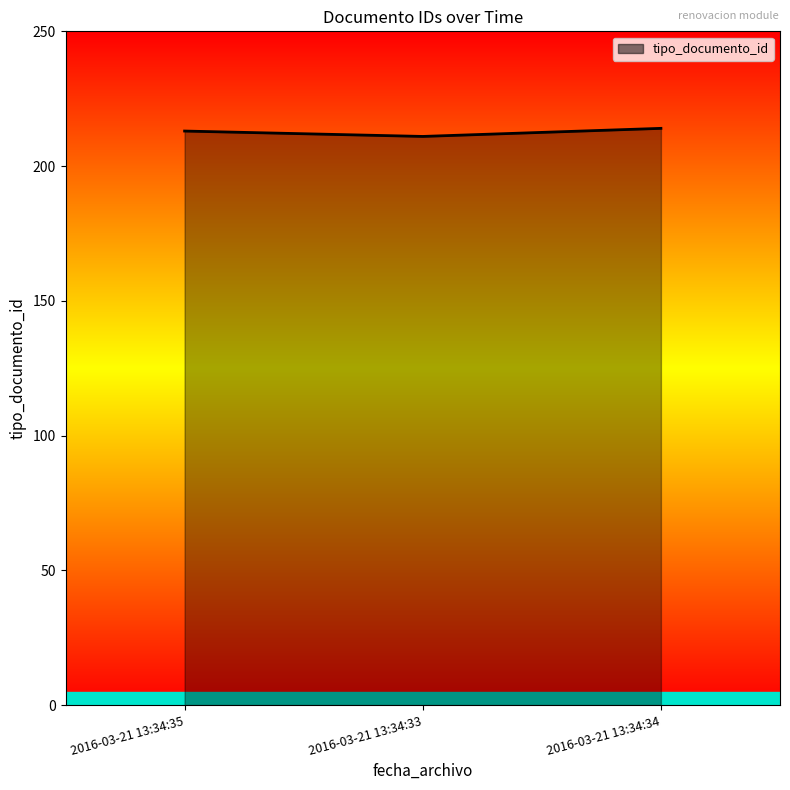

The value at 2016-03-21 13:34:35 is 213. True or false?

True